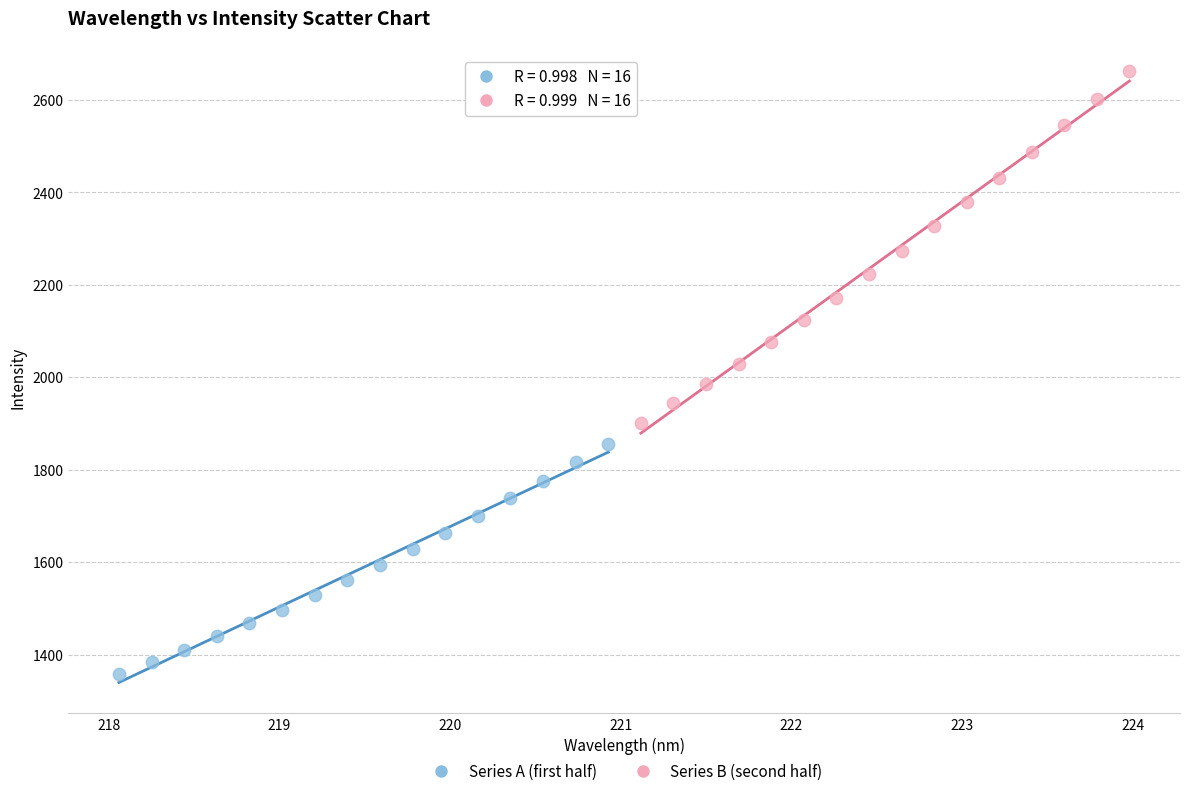

Which series reaches the maximum Y coordinate?

Series B (second half)